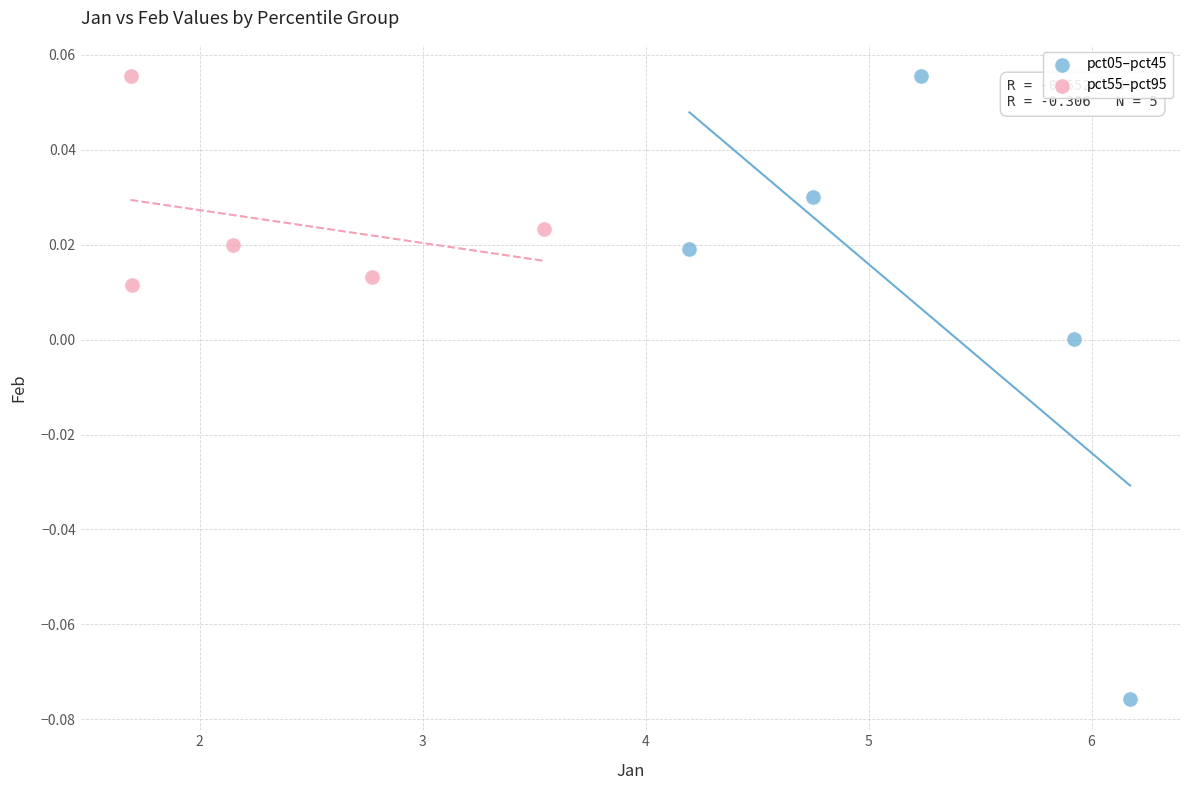

Which series reaches the minimum Y coordinate?

pct05–pct45